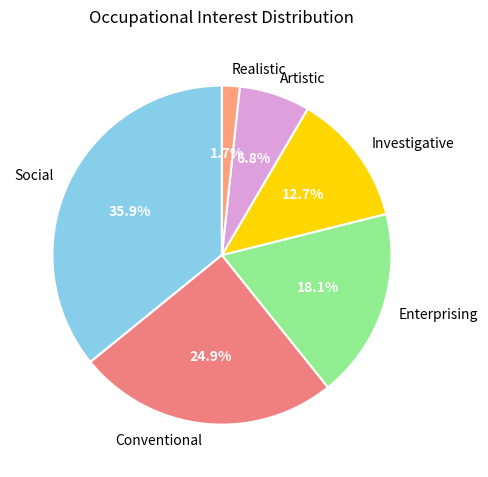

How many segments does this pie chart have?

6